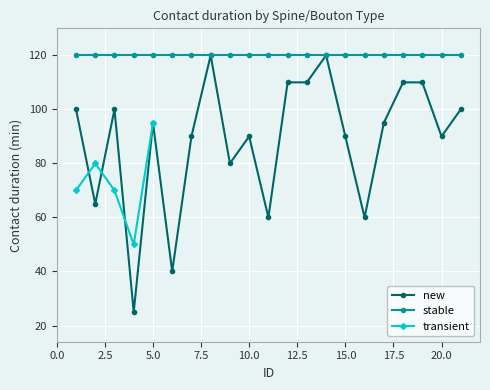

True or false: stable and new cross at least once.

False